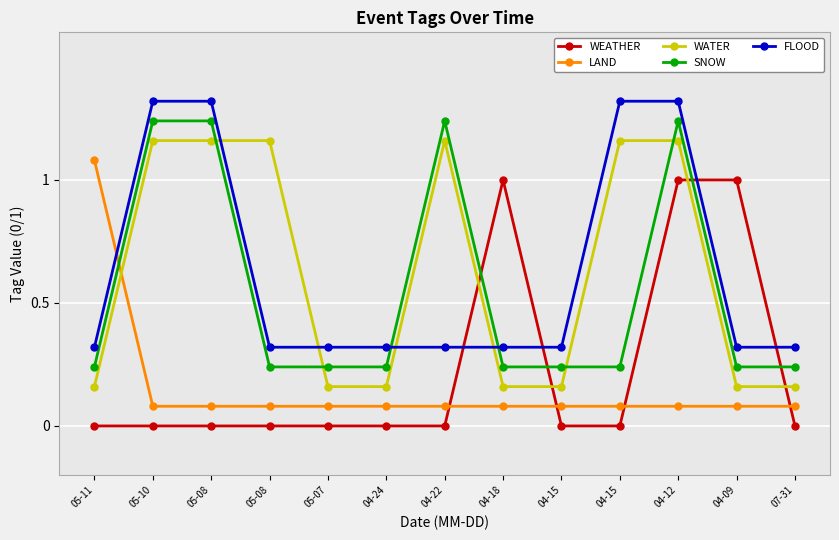

Does the chart have visible grid lines?

Yes